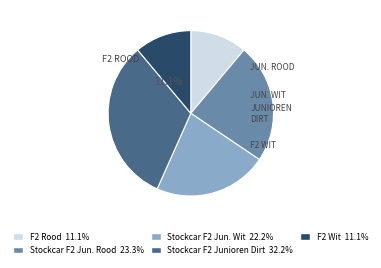

Is there any slice that represents more than half of the pie?

No